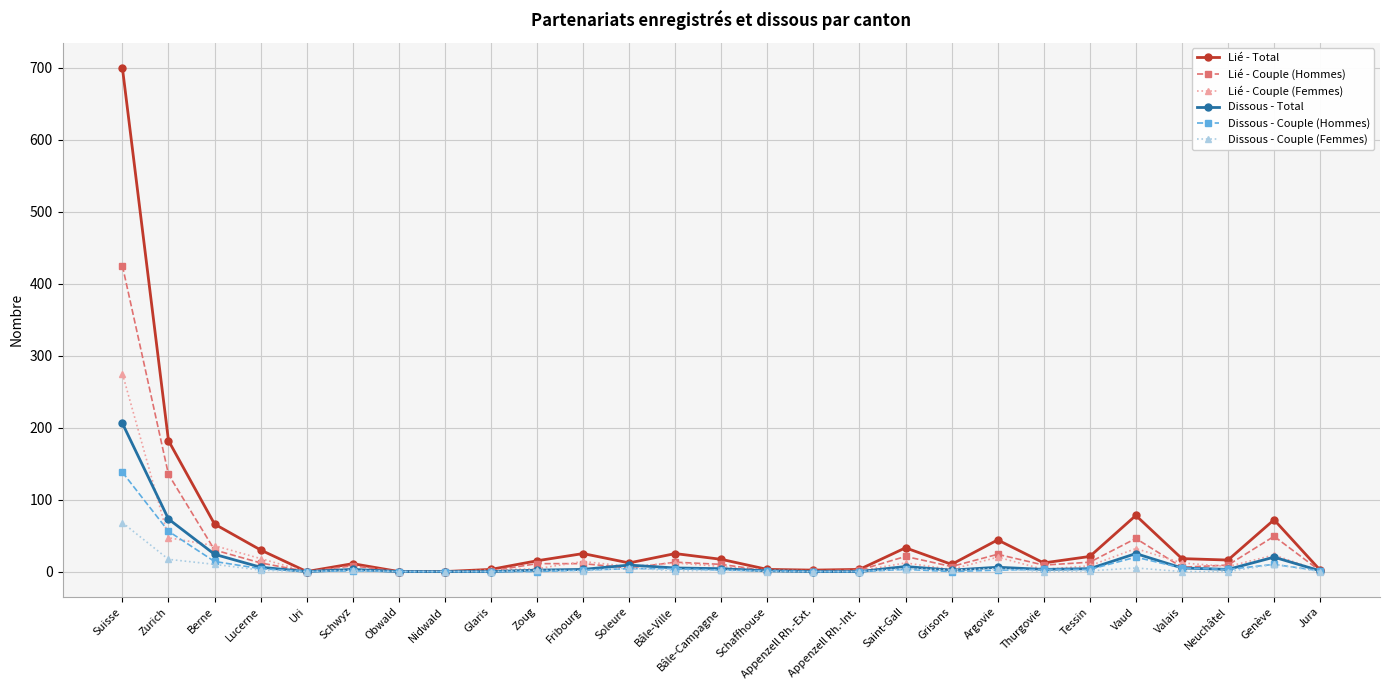

What is the difference between the Dissous - Couple (Hommes) values at Appenzell Rh.-Int. and Suisse?

138